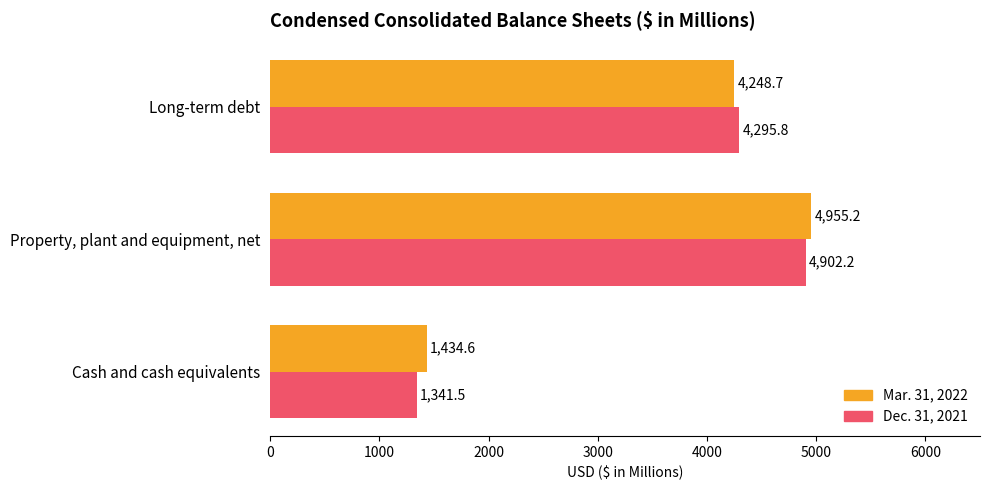

What is the spread (max minus min) of values at Cash and cash equivalents?

93.1